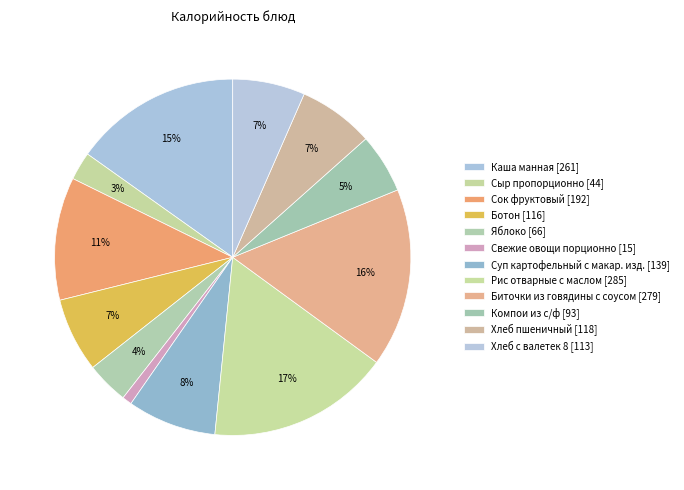

The Сыр пропорционно slice represents 3% of the pie. True or false?

True